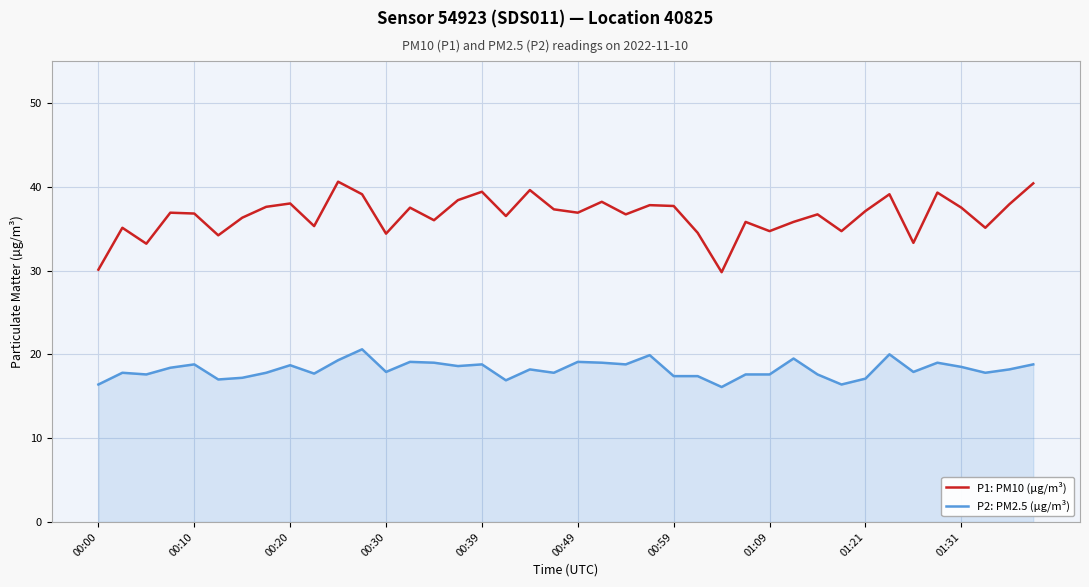

List the series in order of their overall mean, lowest first.

P2: PM2.5 (µg/m³), P1: PM10 (µg/m³)